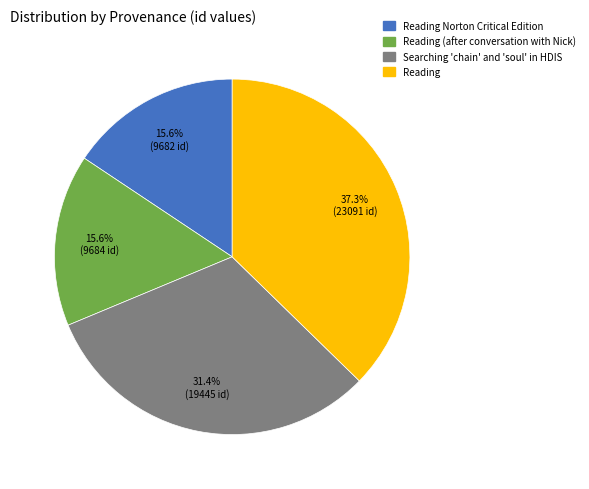

Does any single category account for the majority?

No